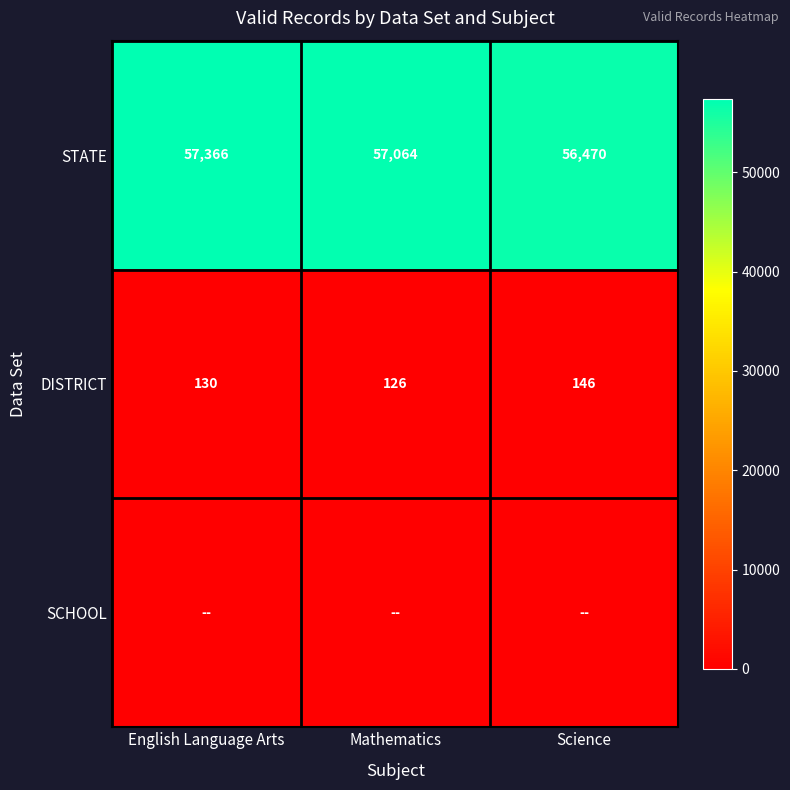

What is the greatest value displayed?

57366